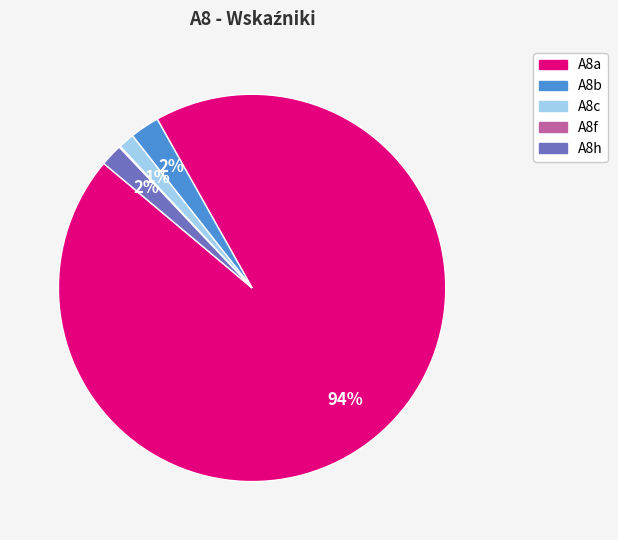

Is it true that A8b is 9% of the pie?

False